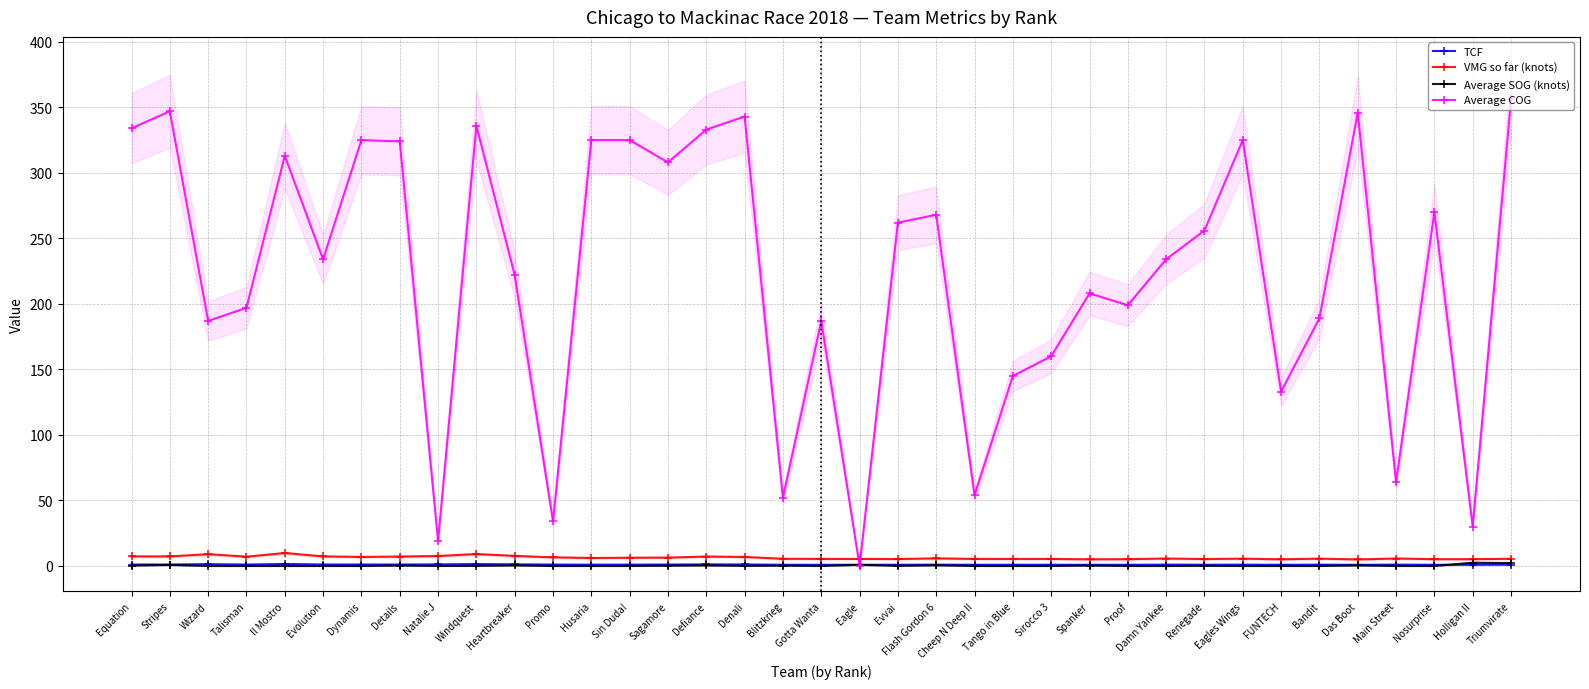

Reading left to right, what are all the values shown in this chart?

TCF: 1.1	1.1	1.4	1.1	1.5	1.1	1.1	1.1	1.2	1.5	1.2	1.1	1.0	1.0	1.1	1.2	1.2	0.9	0.9	0.9	0.9	1.0	0.9	1.0	1.0	0.9	0.9	1.0	1.0	1.0	0.9	1.0	0.9	1.0	0.9	0.9	1.0
VMG so far (knots): 7.3	7.3	9.0	7.1	9.9	7.3	6.9	7.2	7.6	9.1	7.7	6.6	6.1	6.3	6.4	7.2	6.9	5.5	5.4	5.4	5.3	5.8	5.4	5.4	5.4	5.1	5.2	5.7	5.3	5.6	5.1	5.6	5.0	5.7	5.2	5.2	5.5
Average SOG (knots): 0.3	0.8	0.0	0.0	0.0	0.0	0.0	0.3	0.0	0.1	0.4	0.0	0.0	0.0	0.2	0.4	0.1	0.2	0.0	0.9	0.1	0.5	0.0	0.0	0.0	0.3	0.0	0.0	0.1	0.0	0.0	0.0	0.4	0.0	0.0	2.5	2.2
Average COG: 334.0	347.0	187.0	197.0	313.0	234.0	325.0	324.0	19.0	336.0	222.0	34.0	325.0	325.0	308.0	333.0	343.0	52.0	187.0	0.0	262.0	268.0	54.0	145.0	160.0	208.0	199.0	234.0	256.0	325.0	133.0	189.0	346.0	64.0	270.0	30.0	356.0